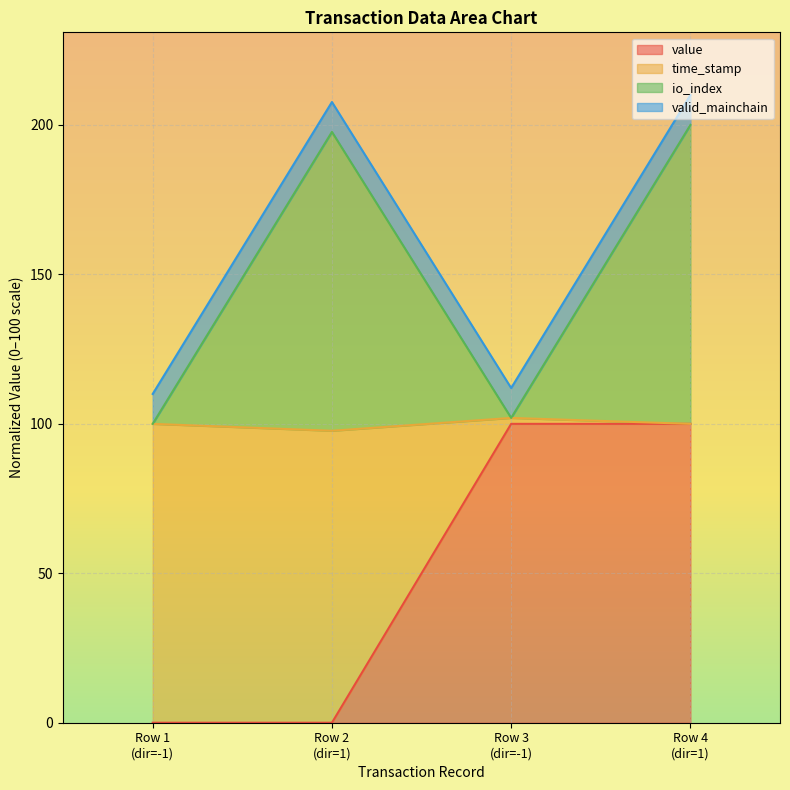

How many lines are shown in the chart?

4